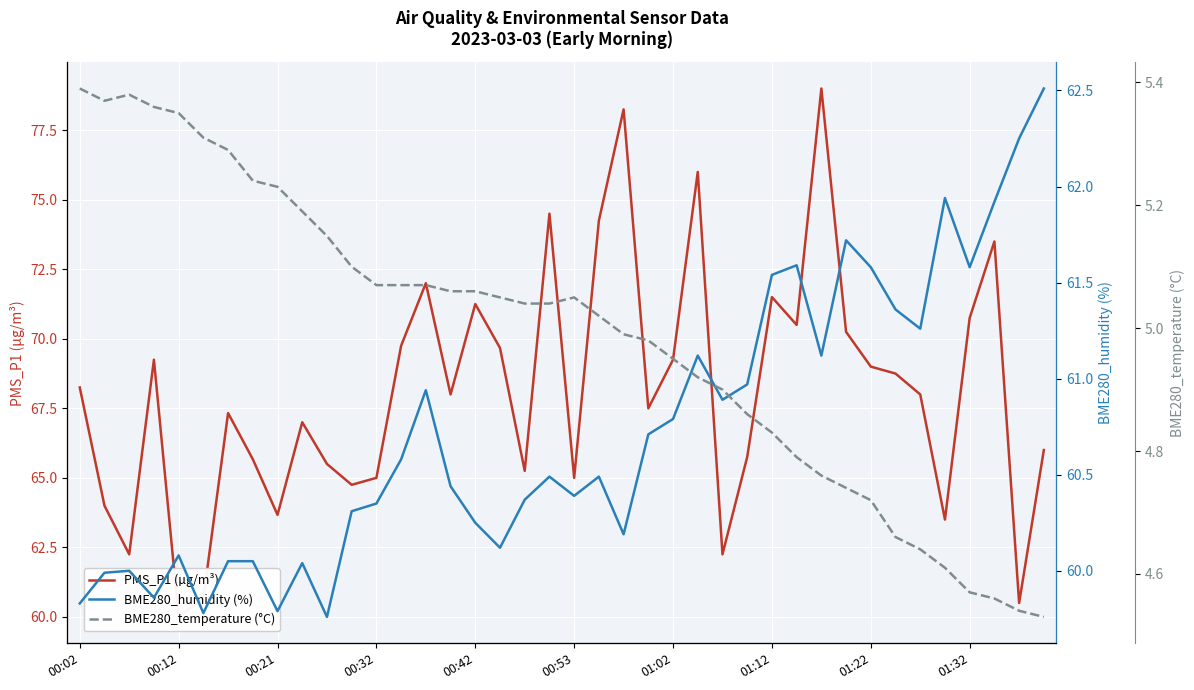

How many data points in BME280_temperature (°C) are above 5?

22